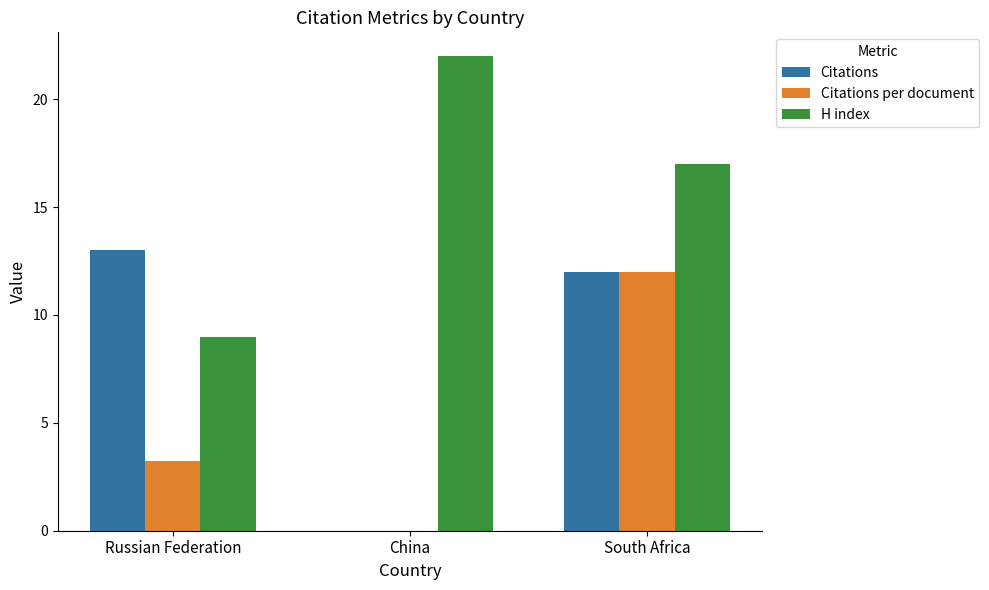

Read the H index value at South Africa.

17.0